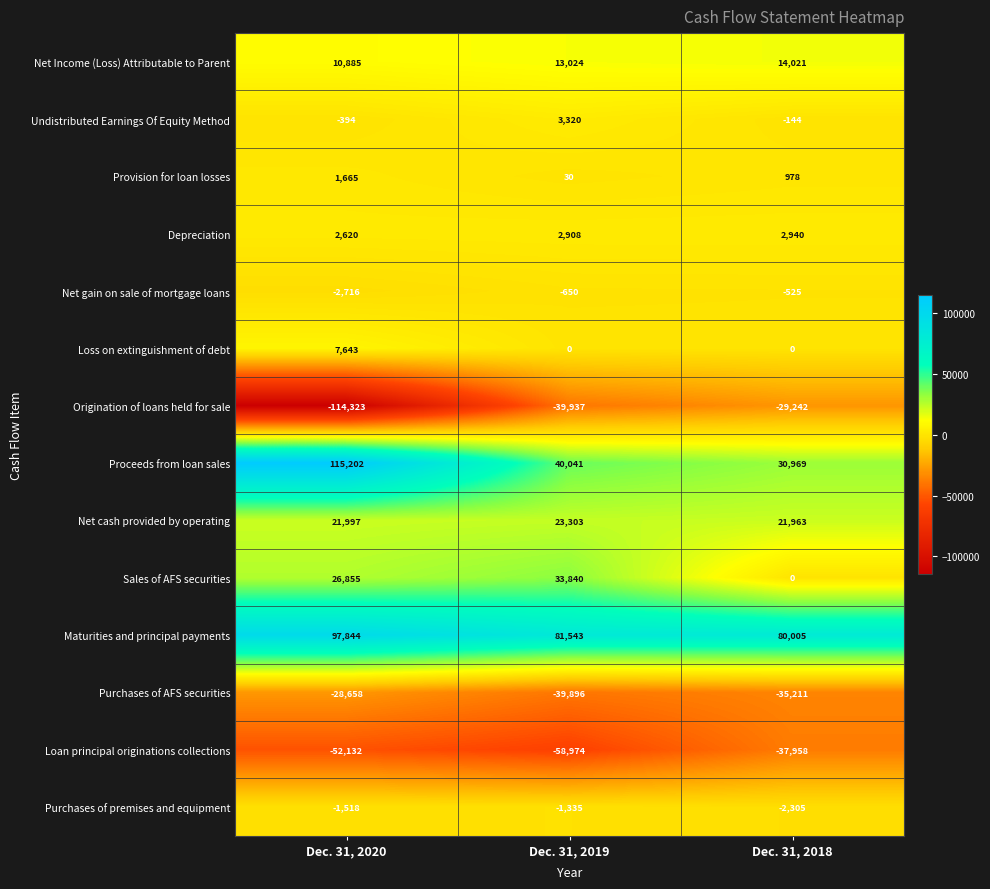

How many Depreciation values are between 2620 and 2940?

3